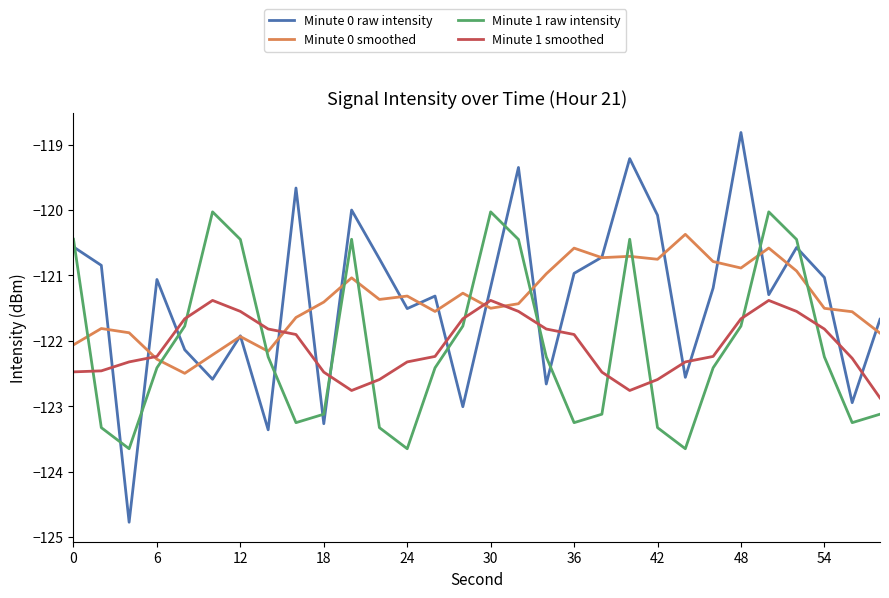

True or false: Minute 1 smoothed and Minute 1 raw intensity intersect in this chart.

True